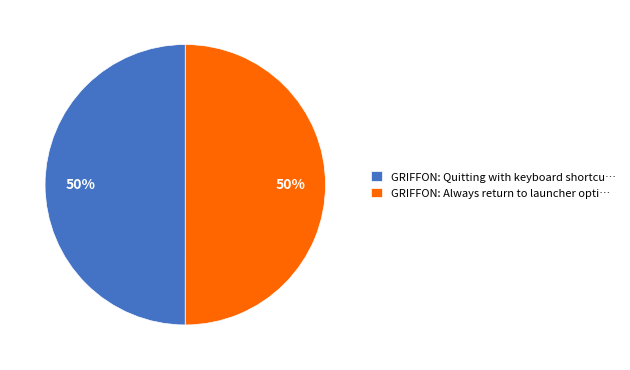

What percentage is the GRIFFON: Always return to launcher opti… slice, to the nearest percent?

50%